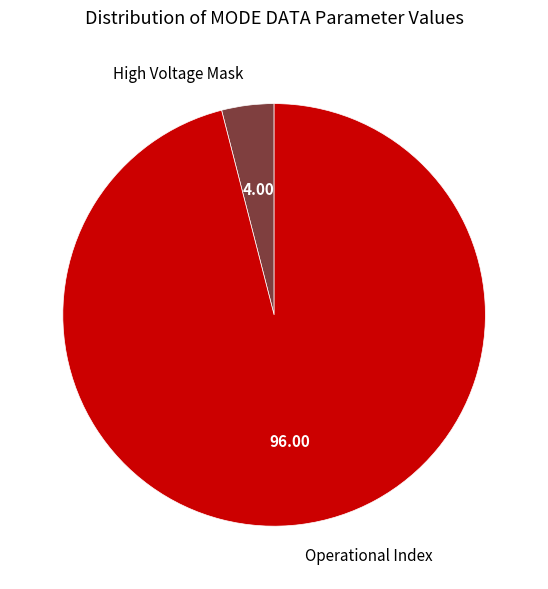

Rank the categories by value from lowest to highest.

High Voltage Mask, Operational Index